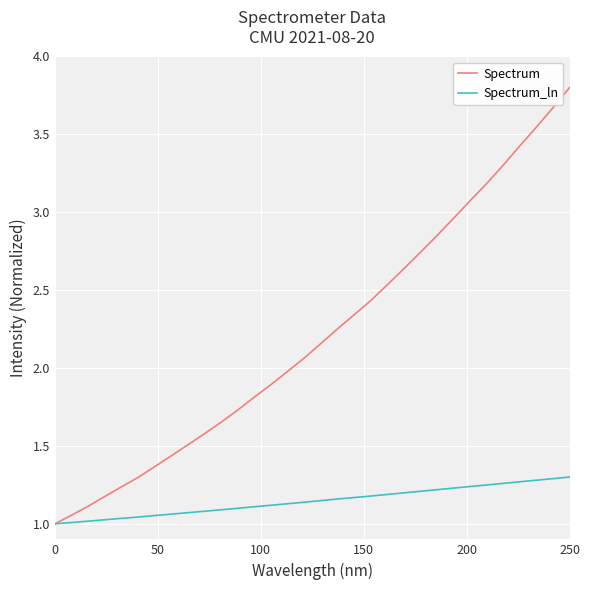

What is the maximum value shown in the chart?

3.8